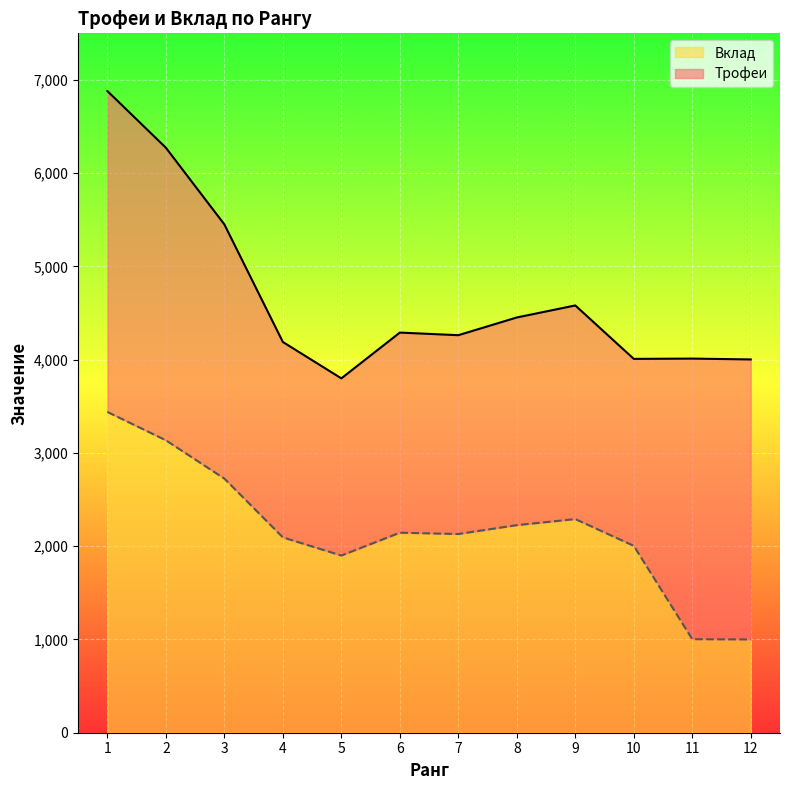

What are all the series names shown in the legend?

Вклад, Трофеи